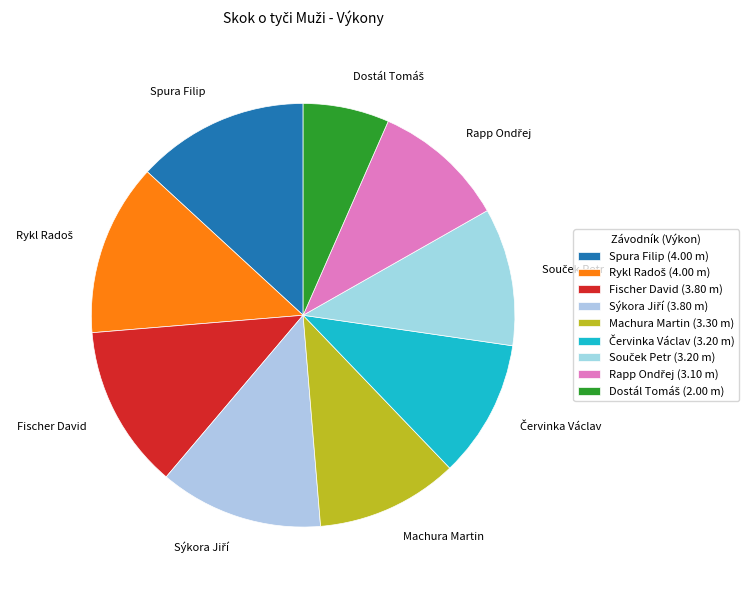

True or false: Fischer David accounts for 12% of the total.

True